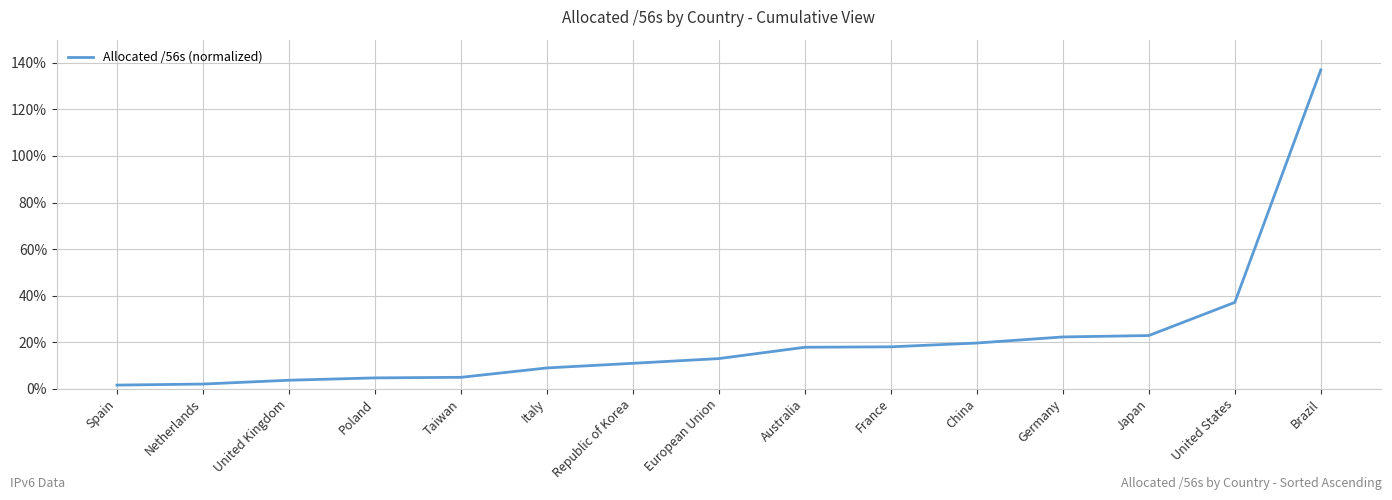

How many values exceed 12?

8